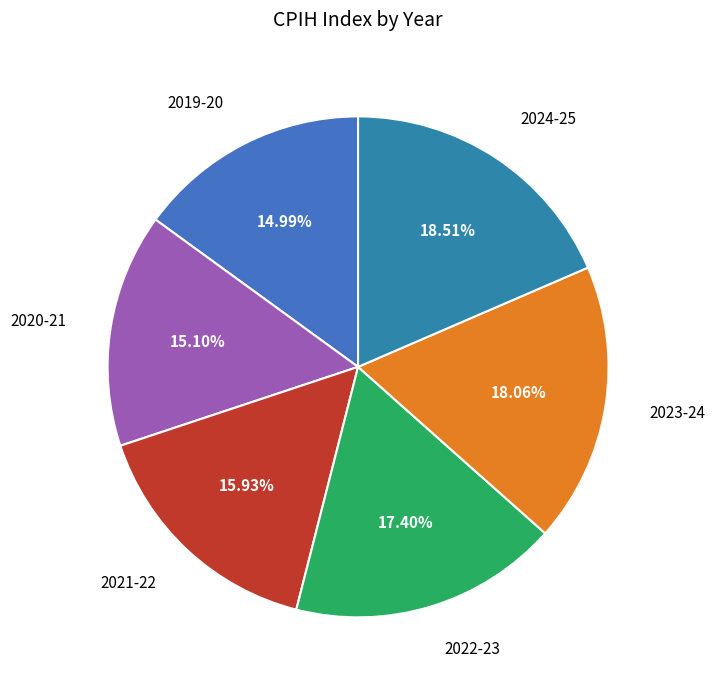

Does 2019-20 account for over 50% of the chart?

No